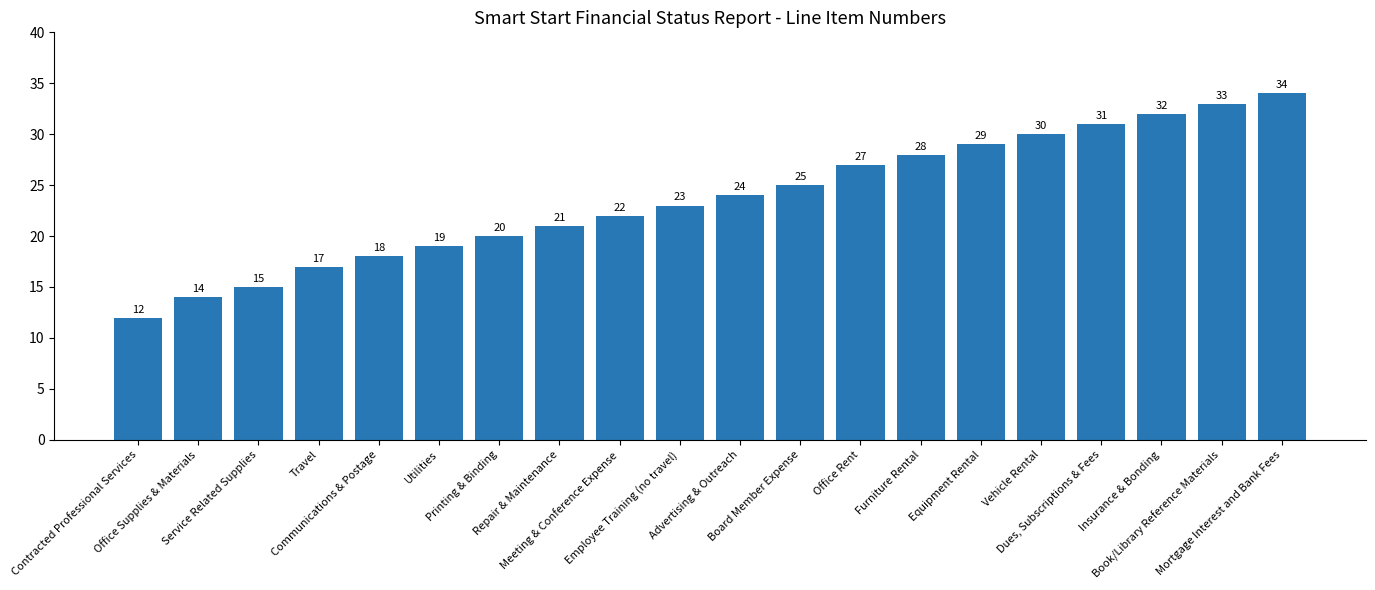

How many data points are less than 24?

10